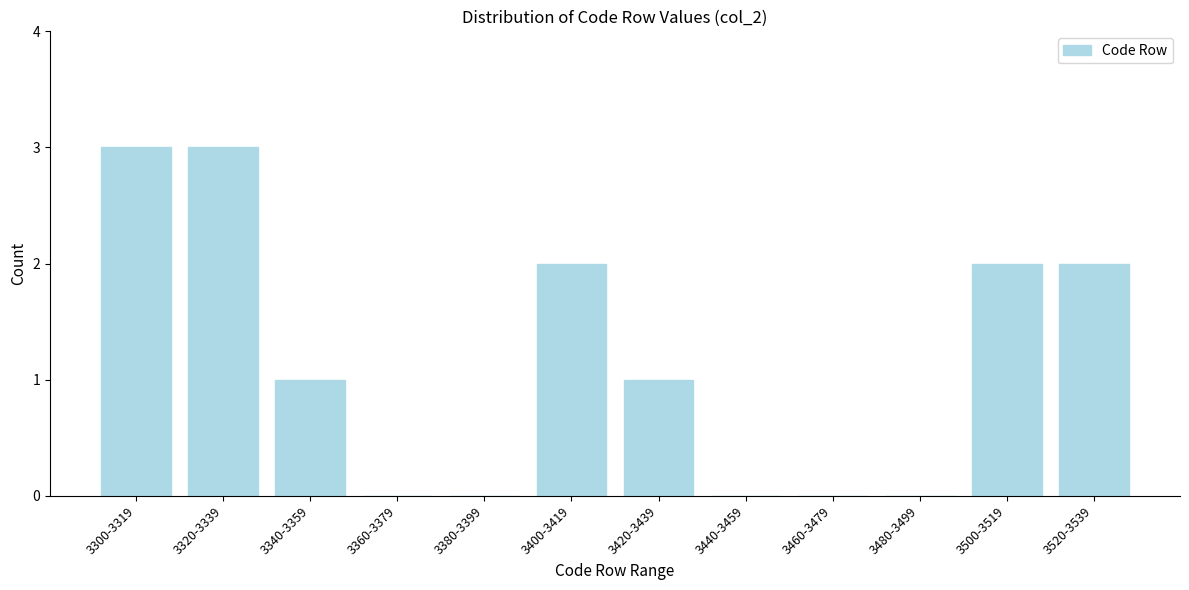

Reading left to right, what are all the values shown in this chart?

3300-3319=3	3320-3339=3	3340-3359=1	3360-3379=0	3380-3399=0	3400-3419=2	3420-3439=1	3440-3459=0	3460-3479=0	3480-3499=0	3500-3519=2	3520-3539=2